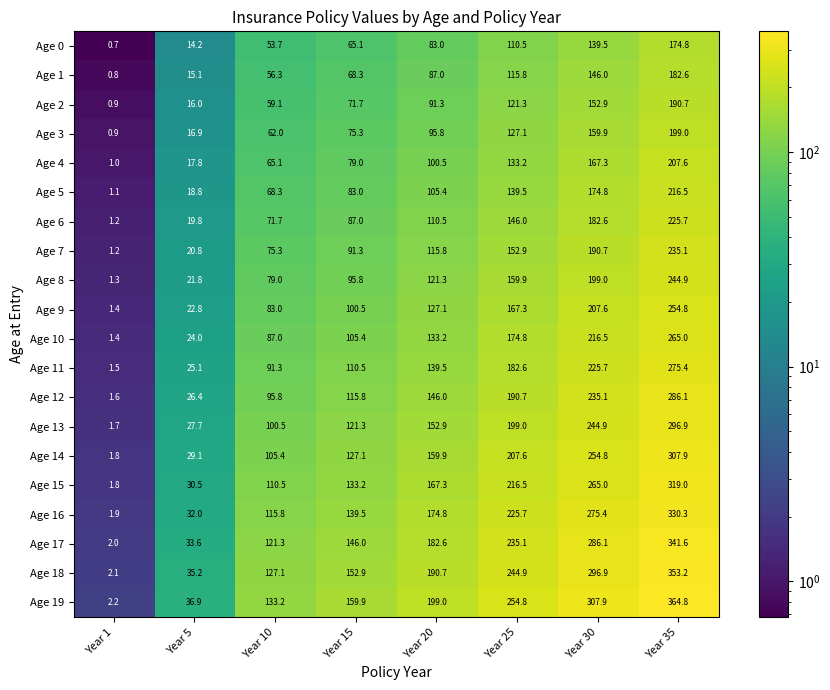

Which category has the lowest value in the Age 19 series?

Year 1